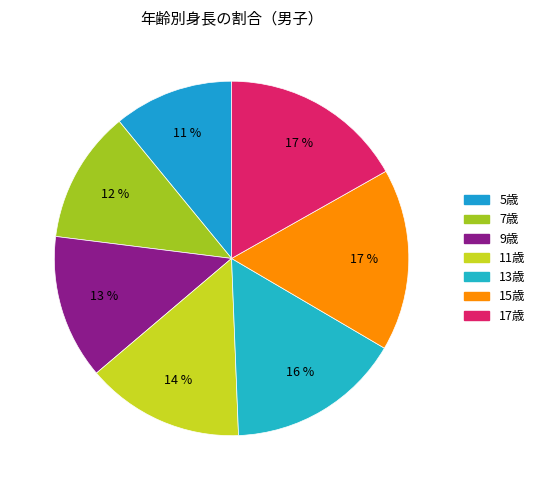

Which slice is the largest?

17歳(男)